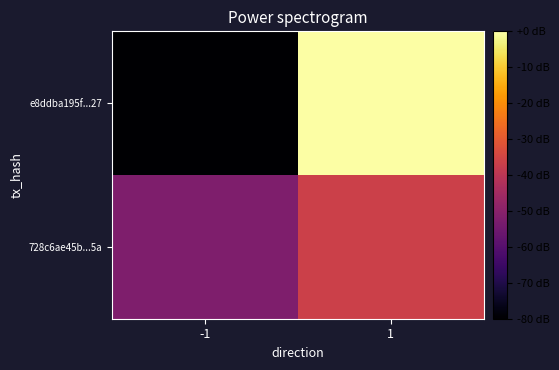

Reading right to left, what are all the values shown in this chart?

e8ddba195f...27: 1=0.0	-1=-80.0
728c6ae45b...5a: 1=-36.5	-1=-52.1